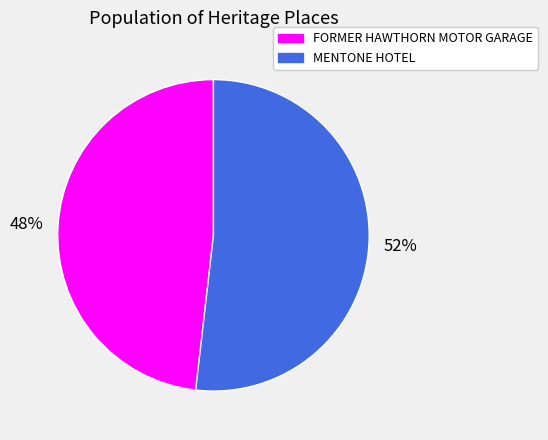

Rank the categories by value from lowest to highest.

FORMER HAWTHORN MOTOR GARAGE, MENTONE HOTEL